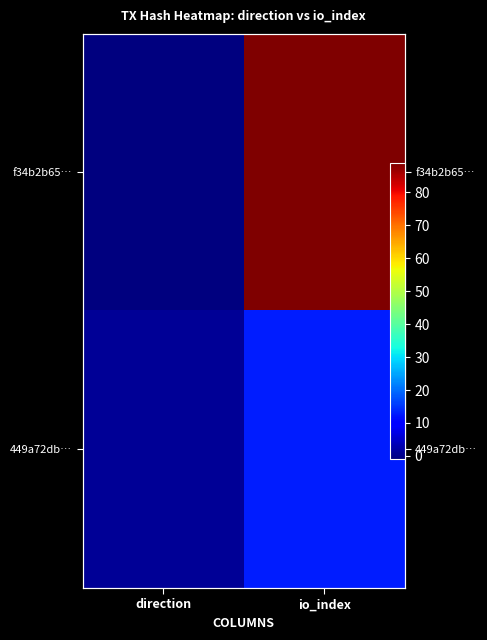

What is the total value across all series at io_index?

102